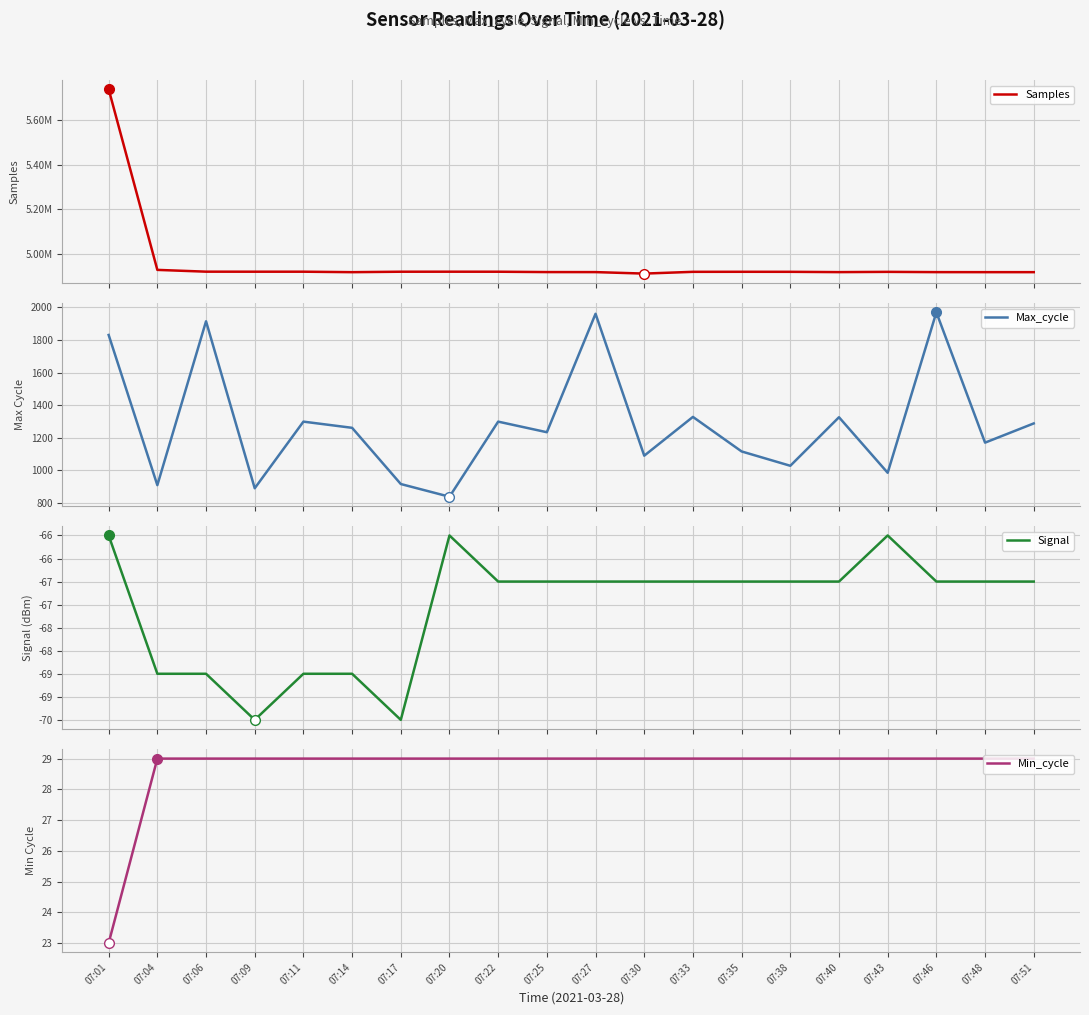

True or false: Min_cycle and Max_cycle intersect in this chart.

False